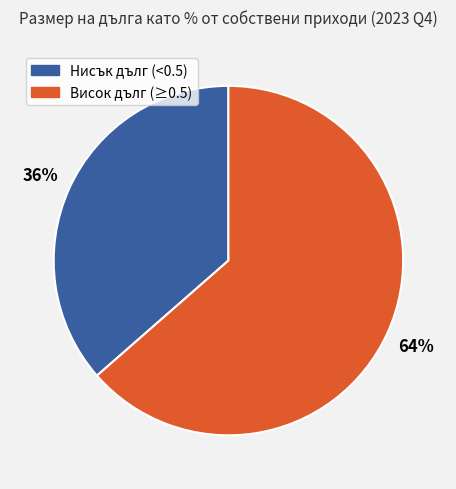

Is there a majority slice in this chart?

Yes